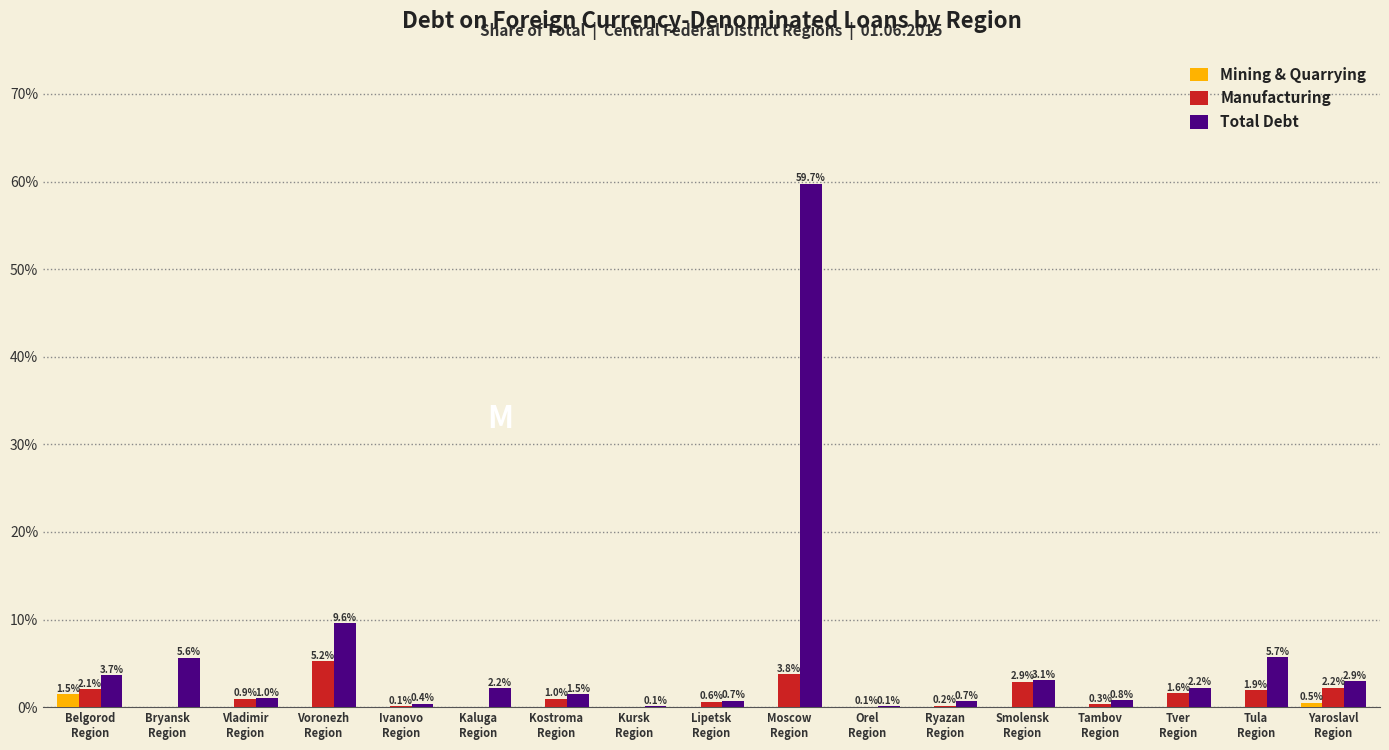

What is the maximum value shown in the chart?

59.7